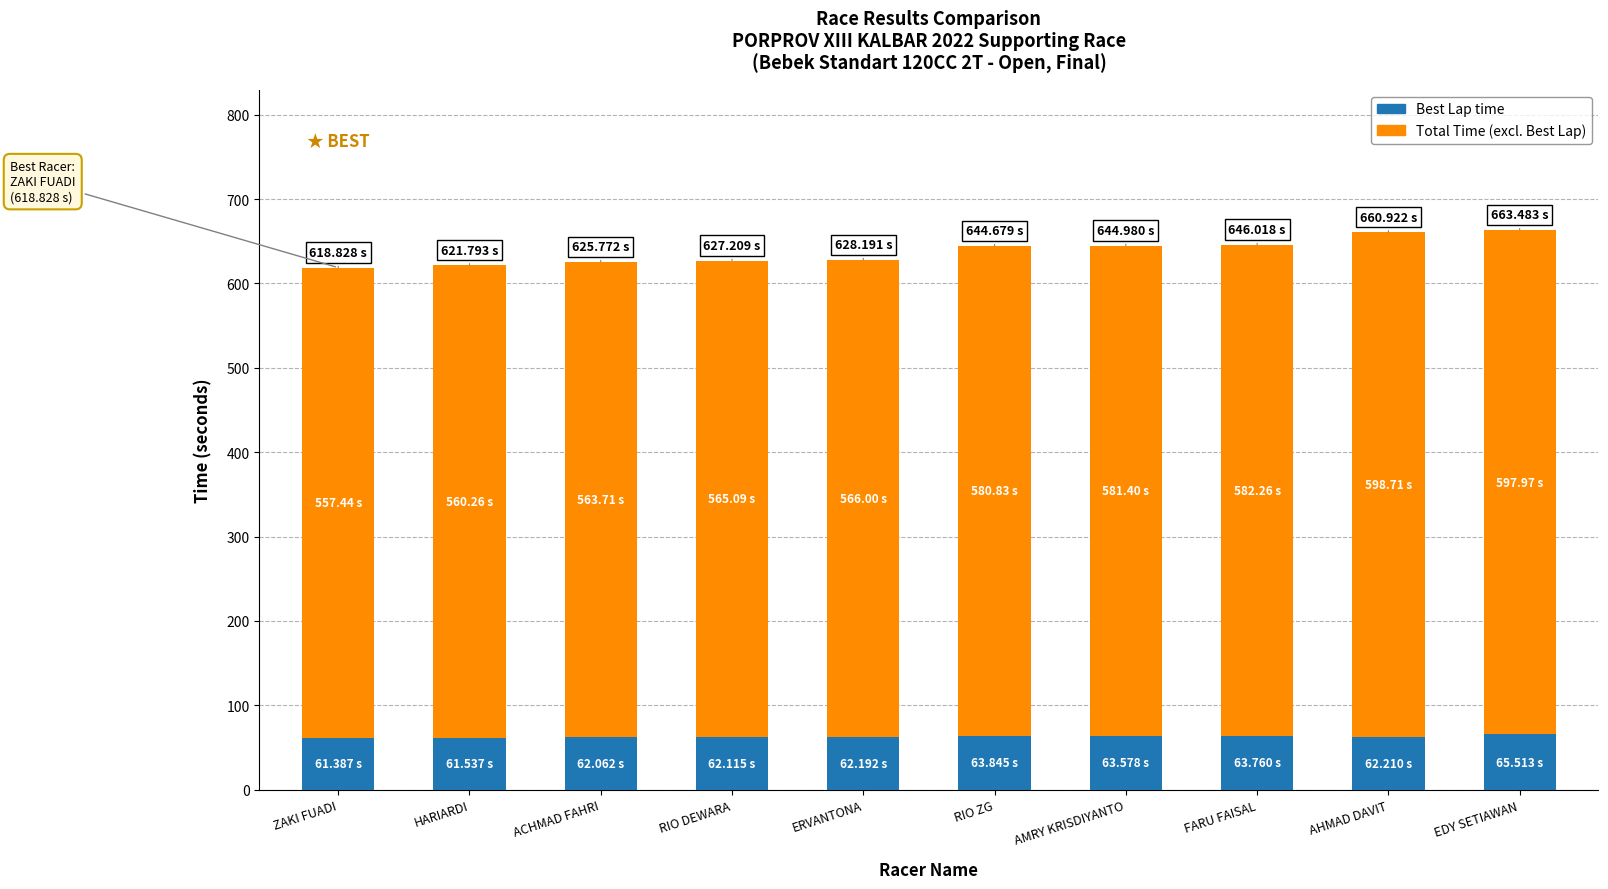

What is the total value across all series at ACHMAD FAHRI?

625.8